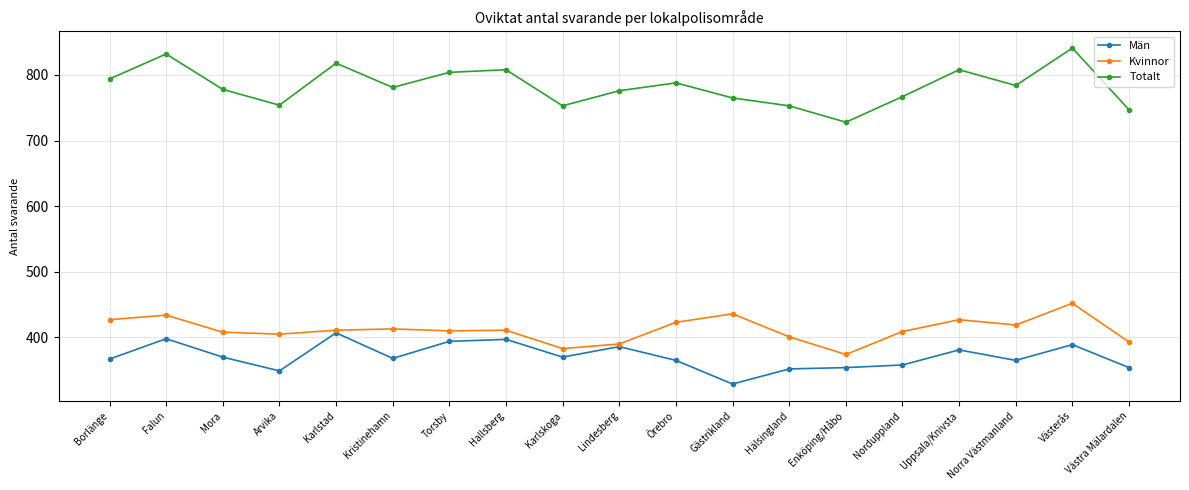

At Norra Västmanland, list the series in order from smallest to largest.

Män, Kvinnor, Totalt